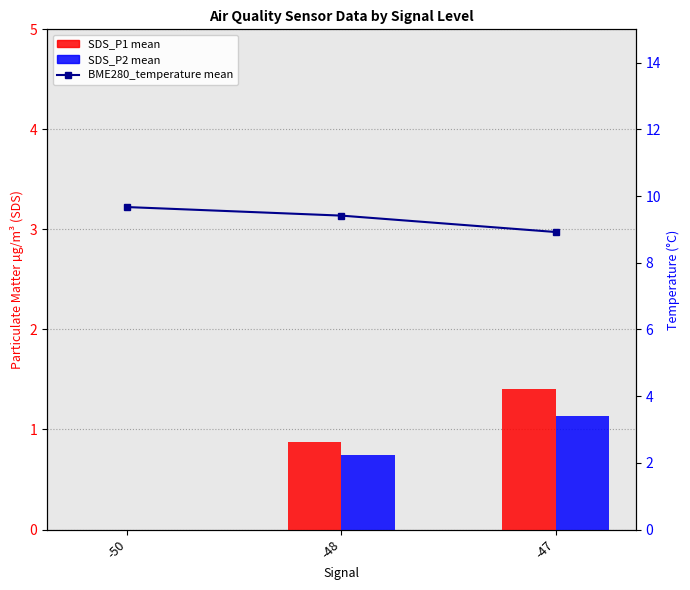

The SDS_P1 series shows 0.9 at -48. True or false?

True